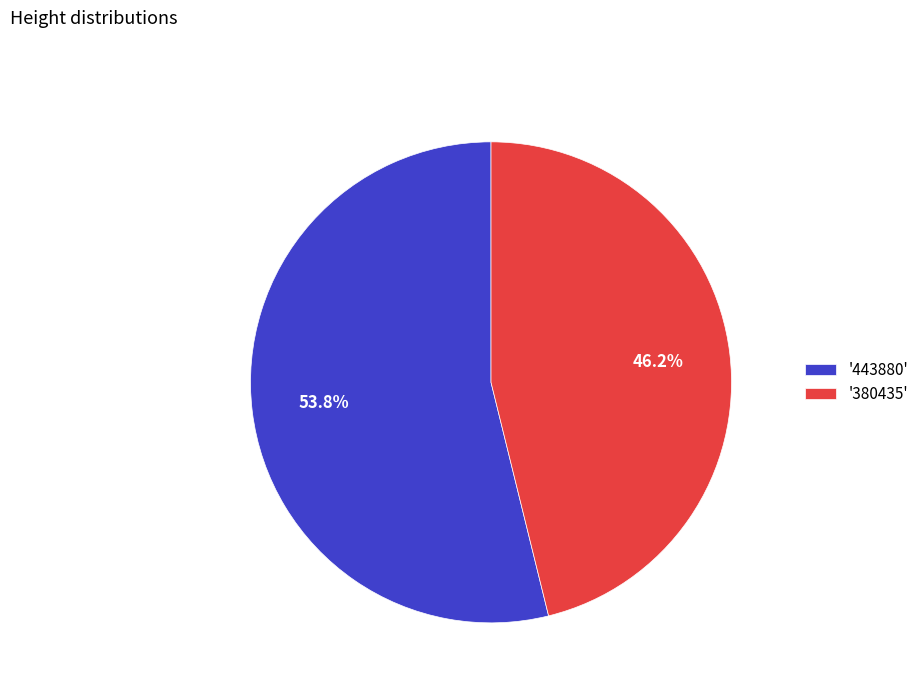

How many slices are in this pie chart?

2